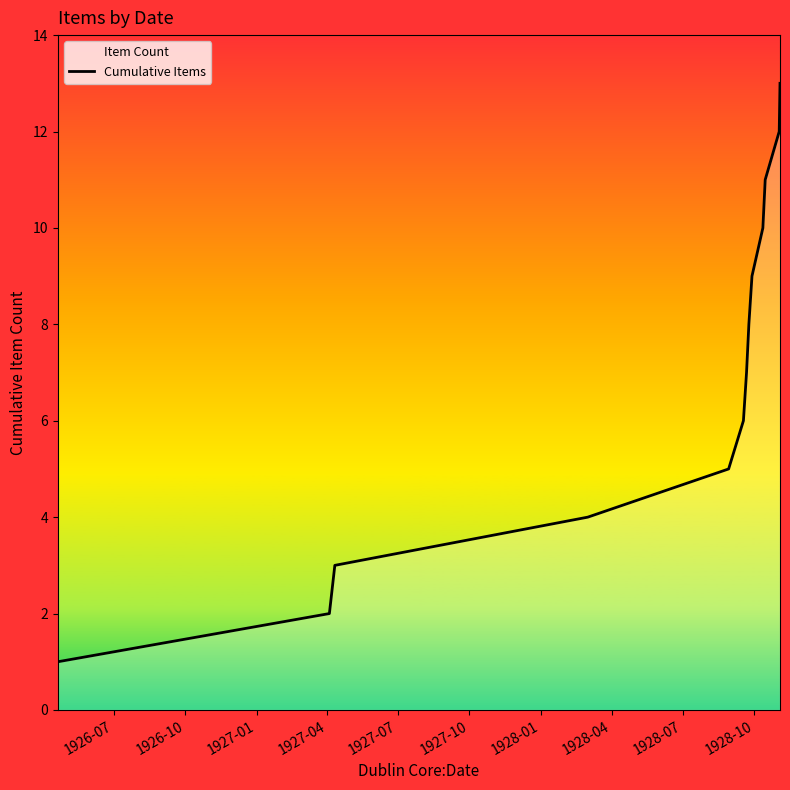

What is the difference between the maximum and minimum values?

12